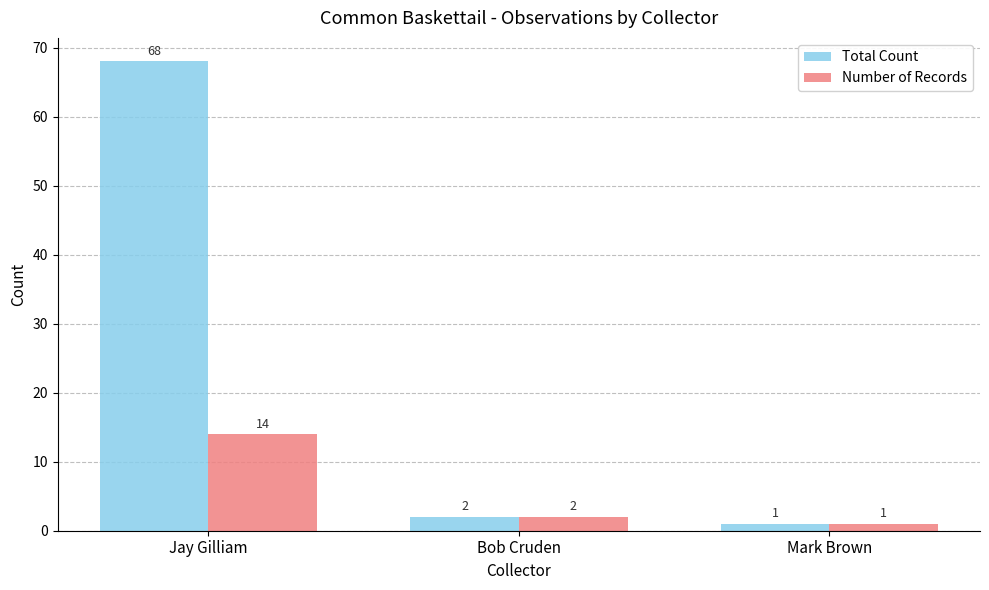

What is the average value of the Number of Records series?

6